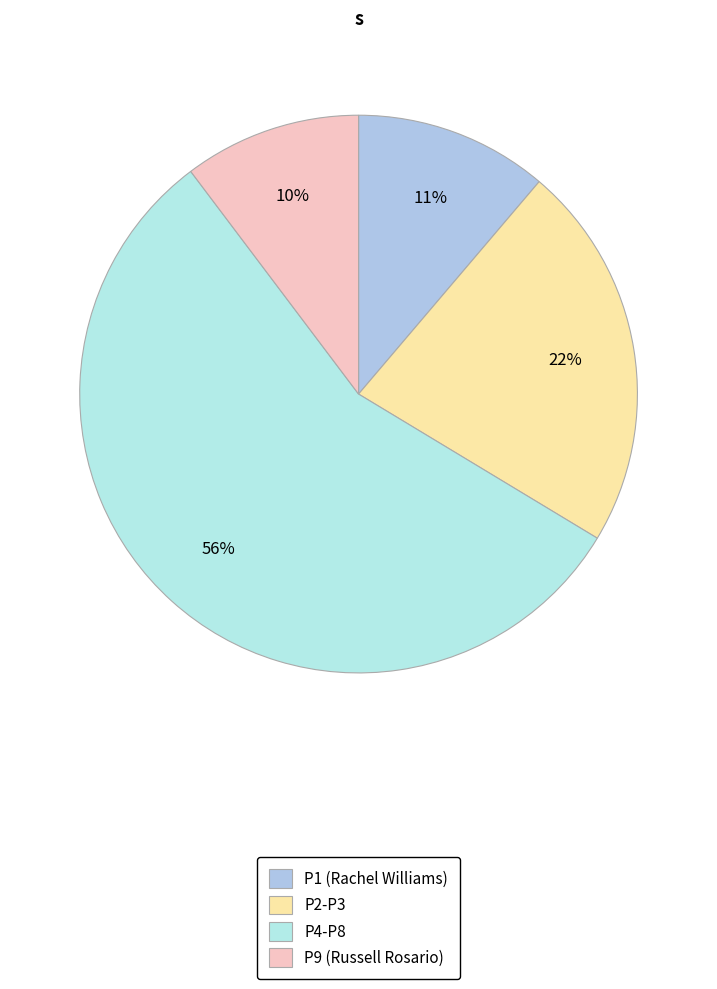

Which slice is the largest?

P4-P8